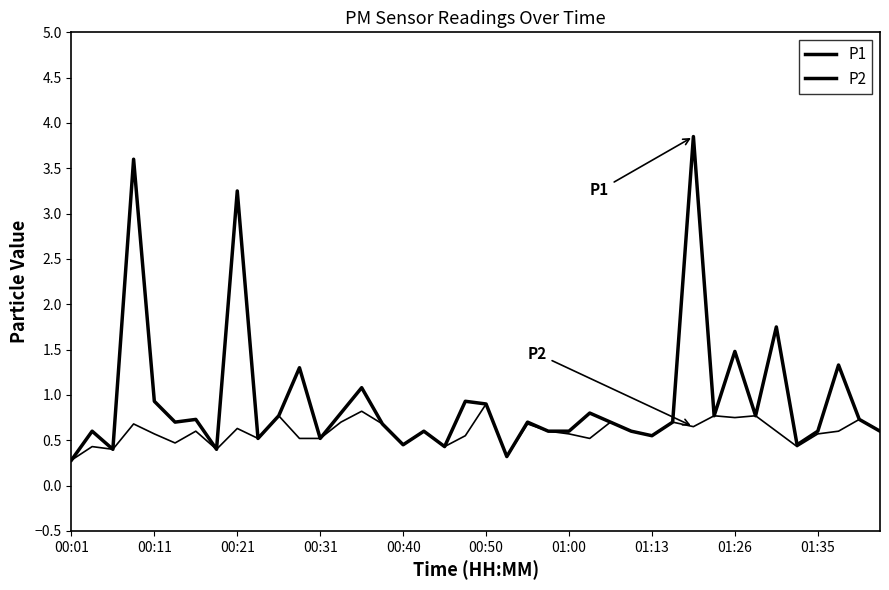

Does the chart display data point markers on the line(s)?

No